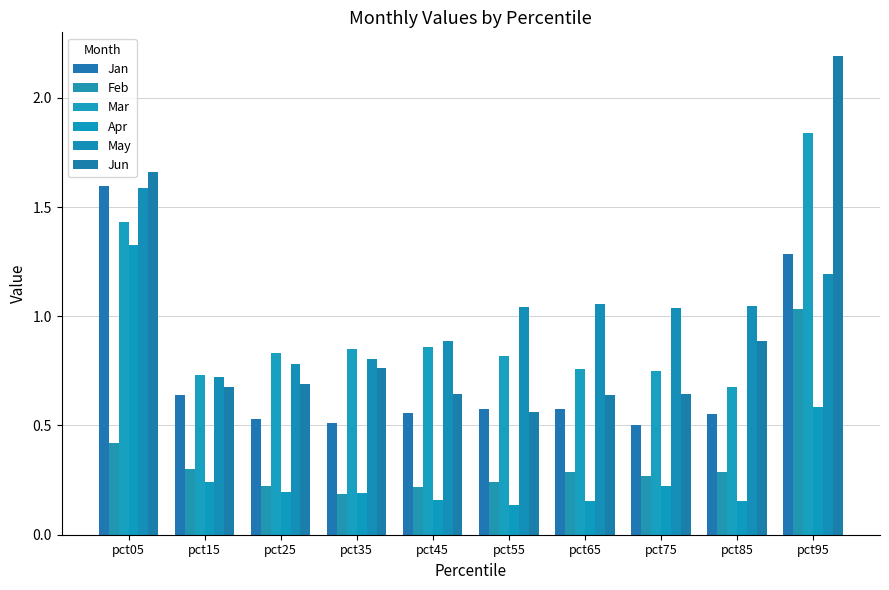

What is the sum of all Mar values?

9.5